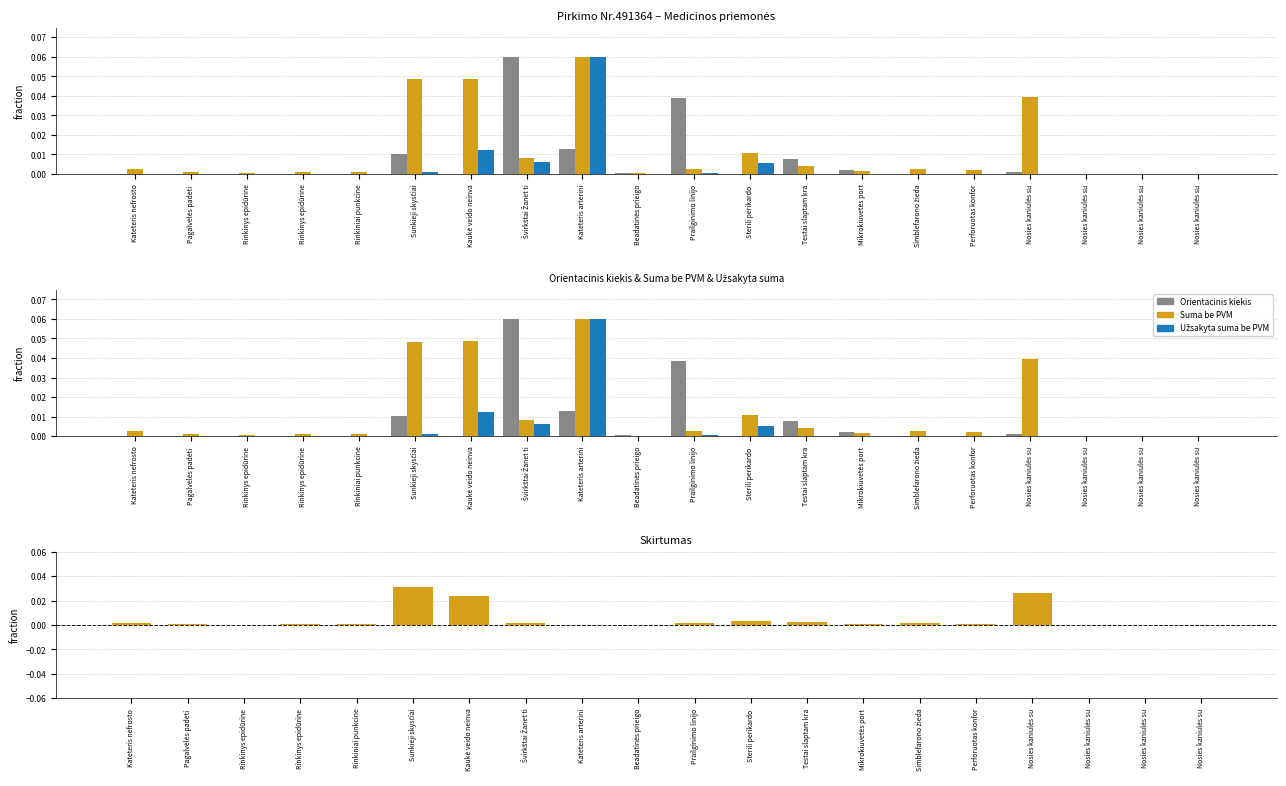

Reading left to right, extract all data points from this chart.

Orientacinis kiekis: Kateteris nefrosto=0.0	Pagalvėlės padėti =0.0	Rinkinys epidūrine=0.0	Rinkinys epidūrine=0.0	Rinkiniai punkcine=0.0	Sunkieji skysčiai=0.0	Kaukė veido neinva=0.0	Švirkštai Žanet ti=0.1	Kateteris arterini=0.0	Beadatinės prieigo=0.0	Prailginimo linijo=0.0	Sterili perikardo =0.0	Testai slaptam kra=0.0	Mikrokiuvetės port=0.0	Simblefarono žieda=0.0	Perforuotas konfor=0.0	Nosies kaniulės su=0.0	Nosies kaniulės su=0.0	Nosies kaniulės su=0.0	Nosies kaniulės su=0.0
Suma be PVM: Kateteris nefrosto=0.0	Pagalvėlės padėti =0.0	Rinkinys epidūrine=0.0	Rinkinys epidūrine=0.0	Rinkiniai punkcine=0.0	Sunkieji skysčiai=0.0	Kaukė veido neinva=0.0	Švirkštai Žanet ti=0.0	Kateteris arterini=0.1	Beadatinės prieigo=0.0	Prailginimo linijo=0.0	Sterili perikardo =0.0	Testai slaptam kra=0.0	Mikrokiuvetės port=0.0	Simblefarono žieda=0.0	Perforuotas konfor=0.0	Nosies kaniulės su=0.0	Nosies kaniulės su=0.0	Nosies kaniulės su=0.0	Nosies kaniulės su=0.0
Užsakyta suma be PVM: Kateteris nefrosto=0.0	Pagalvėlės padėti =0.0	Rinkinys epidūrine=0.0	Rinkinys epidūrine=0.0	Rinkiniai punkcine=0.0	Sunkieji skysčiai=0.0	Kaukė veido neinva=0.0	Švirkštai Žanet ti=0.0	Kateteris arterini=0.1	Beadatinės prieigo=0.0	Prailginimo linijo=0.0	Sterili perikardo =0.0	Testai slaptam kra=0.0	Mikrokiuvetės port=0.0	Simblefarono žieda=0.0	Perforuotas konfor=0.0	Nosies kaniulės su=0.0	Nosies kaniulės su=0.0	Nosies kaniulės su=0.0	Nosies kaniulės su=0.0